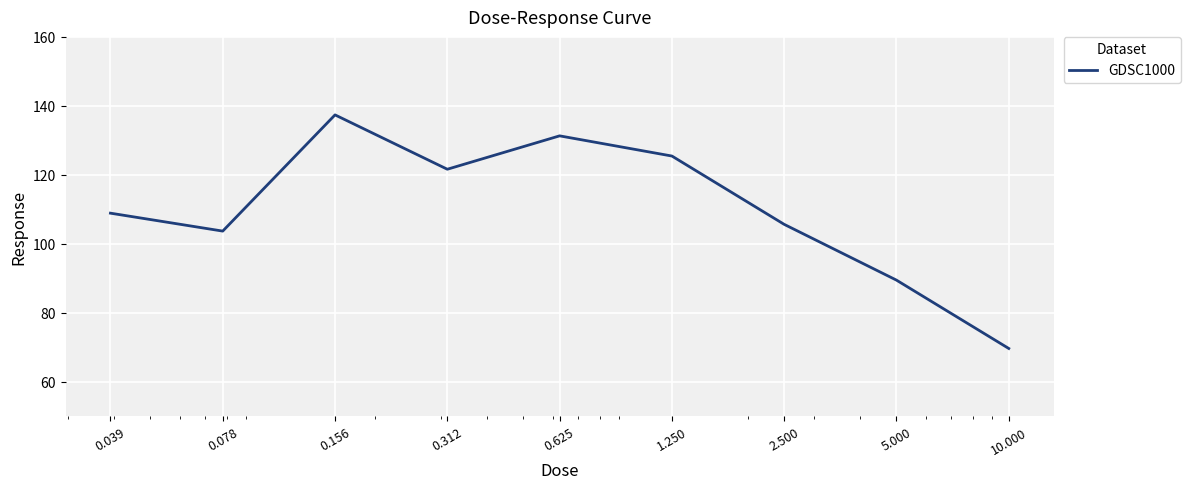

What is the maximum value shown in the chart?

137.4